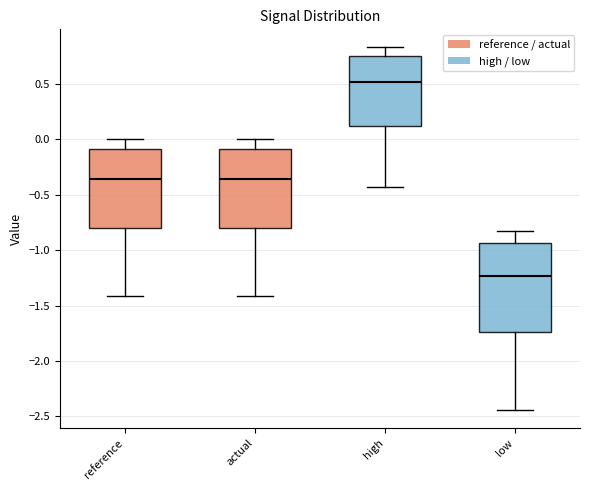

Where does the median line of the box for actual sit on the y-axis? The values are not printed on the chart, so give them approximately, as read against the axis.

-0.35